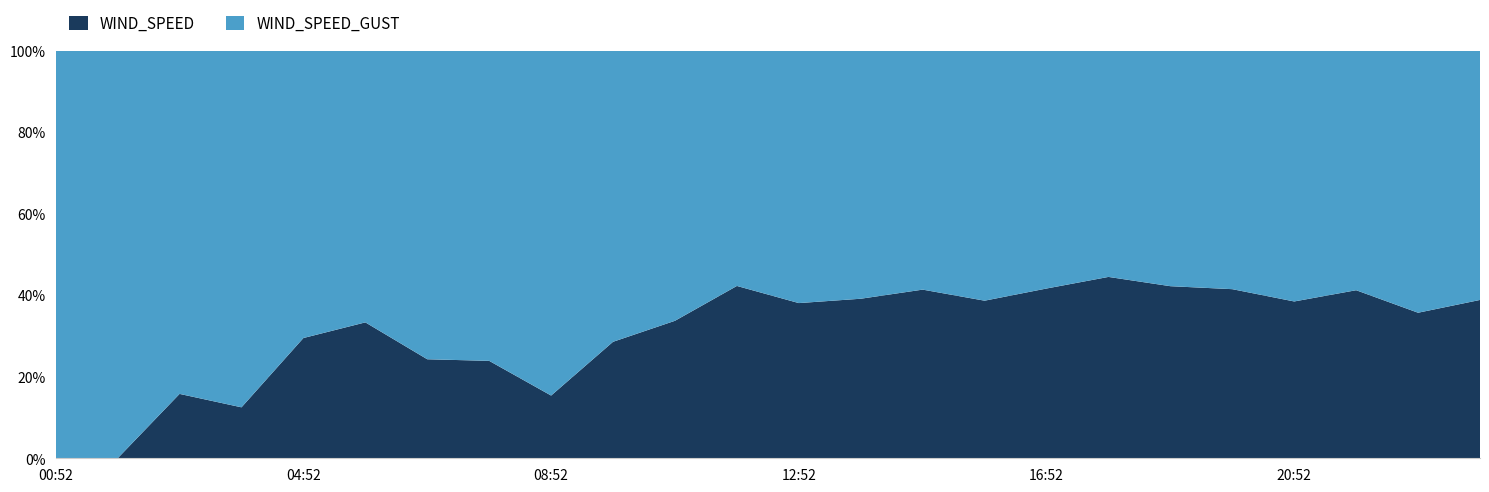

Reading right to left, list all the values displayed in this chart.

WIND_SPEED: 23:52=6.7	22:52=4.5	21:52=4.7	20:52=4.0	19:52=4.1	18:52=3.6	17:52=3.6	16:52=3.4	15:52=3.0	14:52=3.2	13:52=2.0	12:52=1.6	11:52=1.1	10:52=0.8	09:52=0.8	08:52=0.3	07:52=0.8	06:52=0.9	05:52=1.3	04:52=1.1	03:52=0.2	02:52=0.2	01:52=0.0	00:52=0.0
WIND_SPEED_GUST: 23:52=10.5	22:52=8.1	21:52=6.7	20:52=6.4	19:52=5.7	18:52=4.9	17:52=4.5	16:52=4.8	15:52=4.8	14:52=4.5	13:52=3.1	12:52=2.7	11:52=1.6	10:52=1.6	09:52=2.1	08:52=1.8	07:52=2.4	06:52=2.9	05:52=2.6	04:52=2.7	03:52=1.6	02:52=0.9	01:52=0.7	00:52=0.6